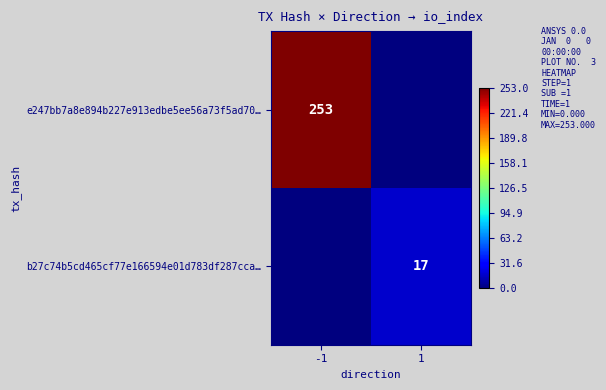

Is it true that b27c74b5cd465cf77e166594e01d783df287cca… equals 6 at 1?

False